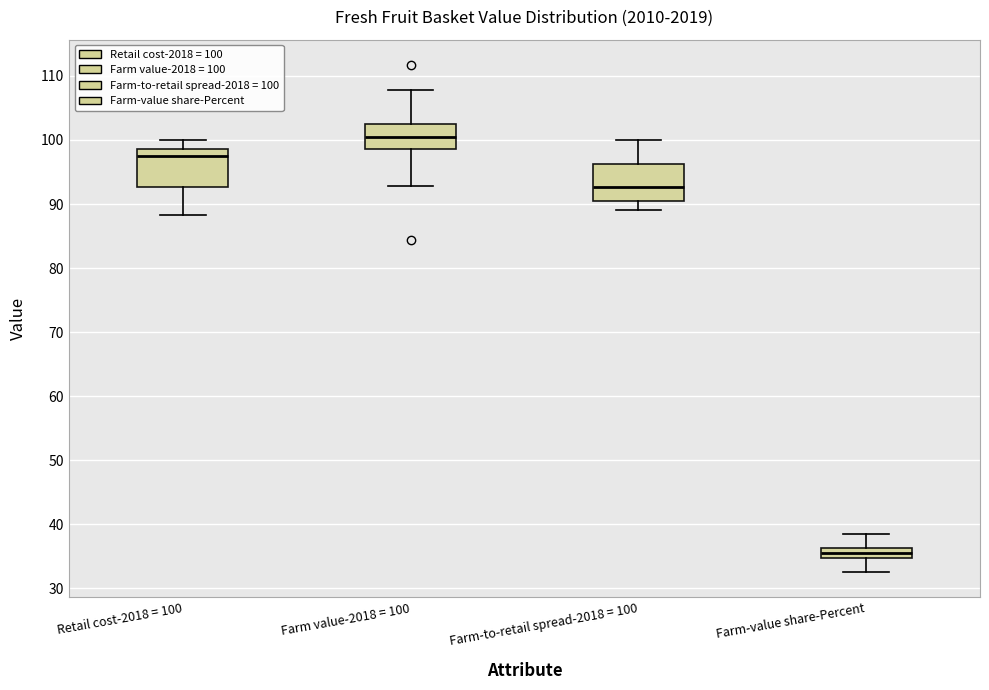

Reading left to right, read every box against the y-axis: the position of its median line, the range the box covers, and the ends of its whiskers. The values are not printed on the chart, so give them approximately, as read against the axis.

Retail cost-2018 = 100: median 97, box 93 to 99, whiskers 88 to 100
Farm value-2018 = 100: median 101, box 99 to 103, whiskers 93 to 108
Farm-to-retail spread-2018 = 100: median 93, box 91 to 96, whiskers 89 to 100
Farm-value share-Percent: median 36 (inside the box), box 35 to 36, whiskers 33 to 38